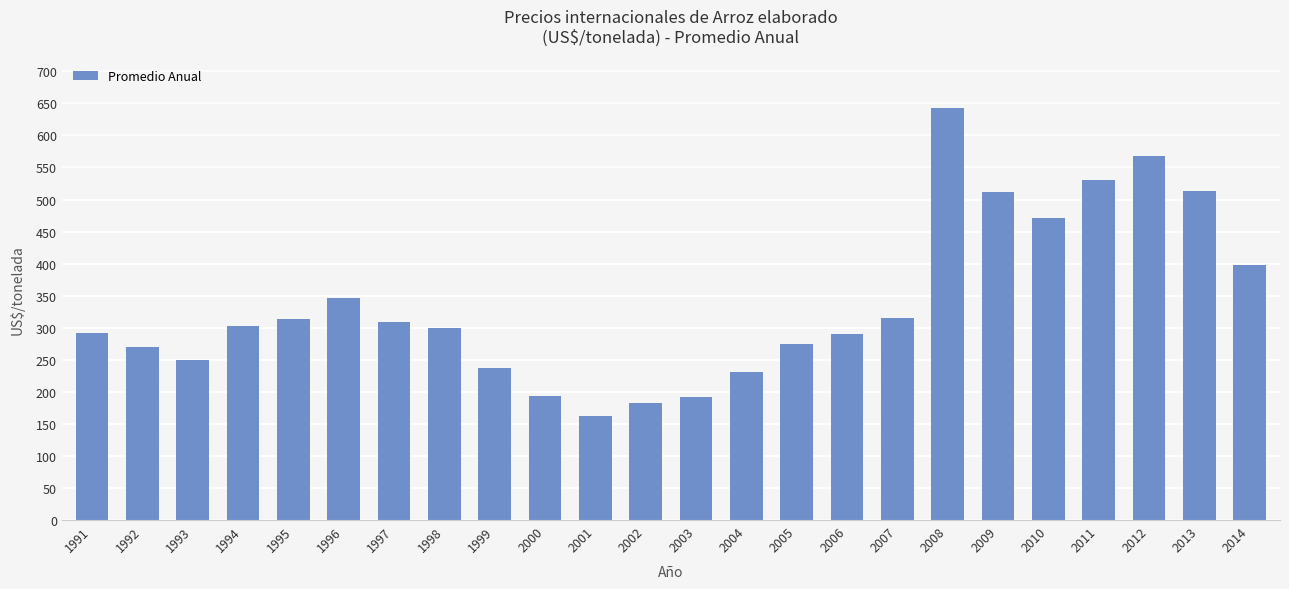

How many distinct data groups are displayed?

1